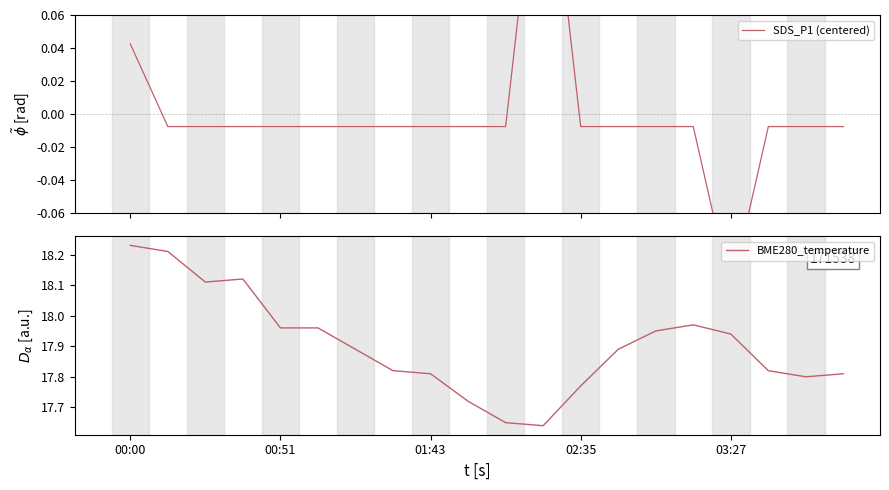

What is the difference between the highest and lowest values at 17?

17.8